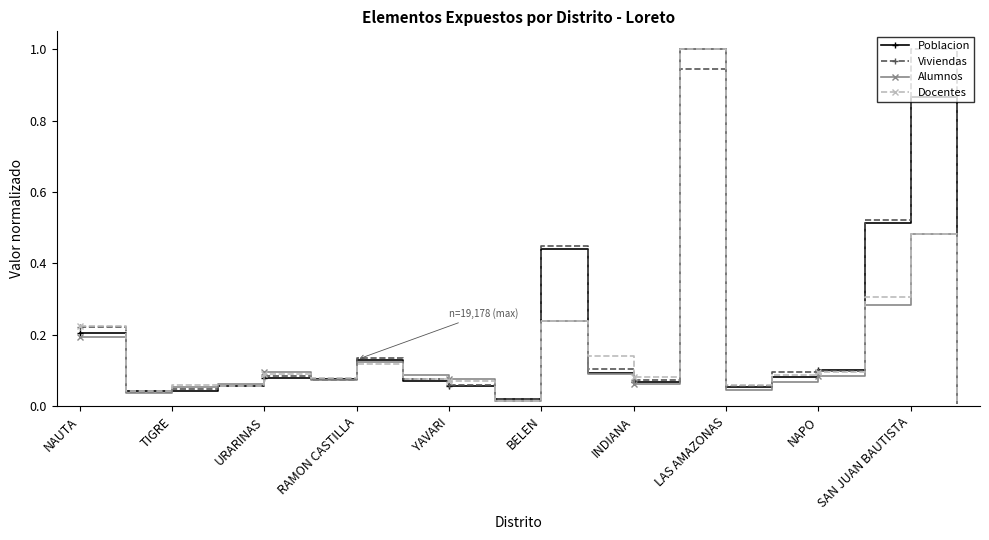

In Docentes, how many points are higher than both neighbors (excluding endpoints)?

6